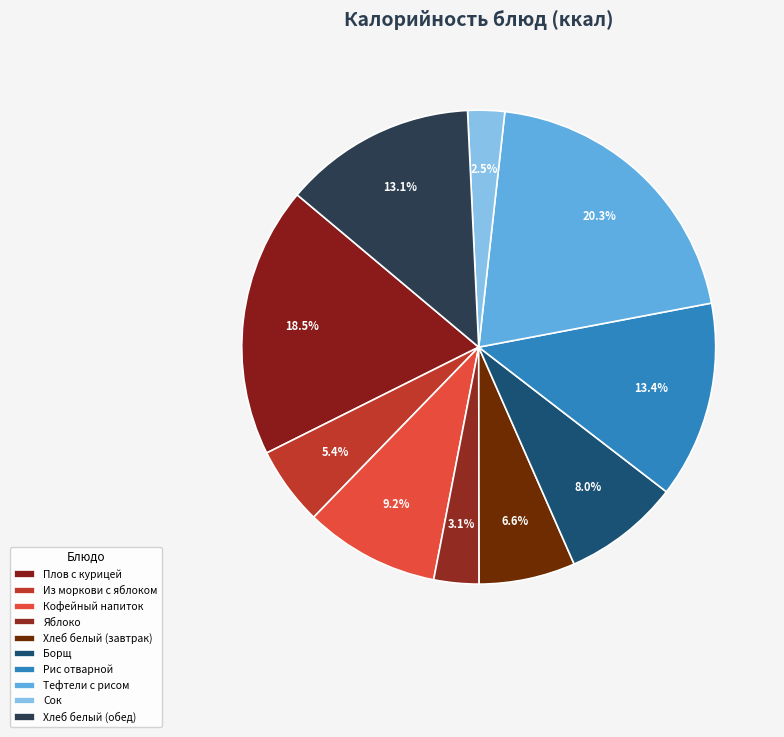

Combined, do Плов с курицей and Борщ account for over 50%?

No